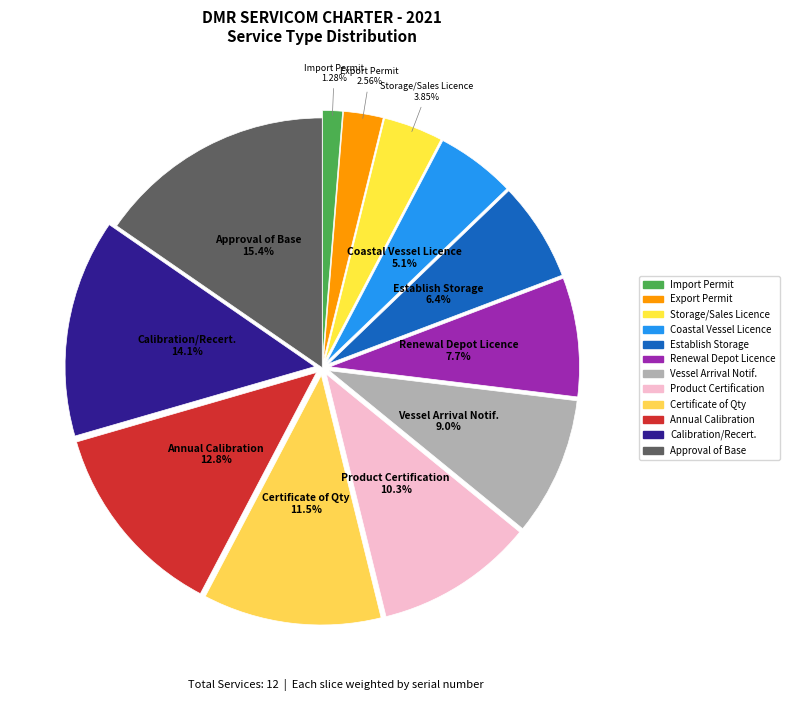

Count the number of slices in the pie.

12